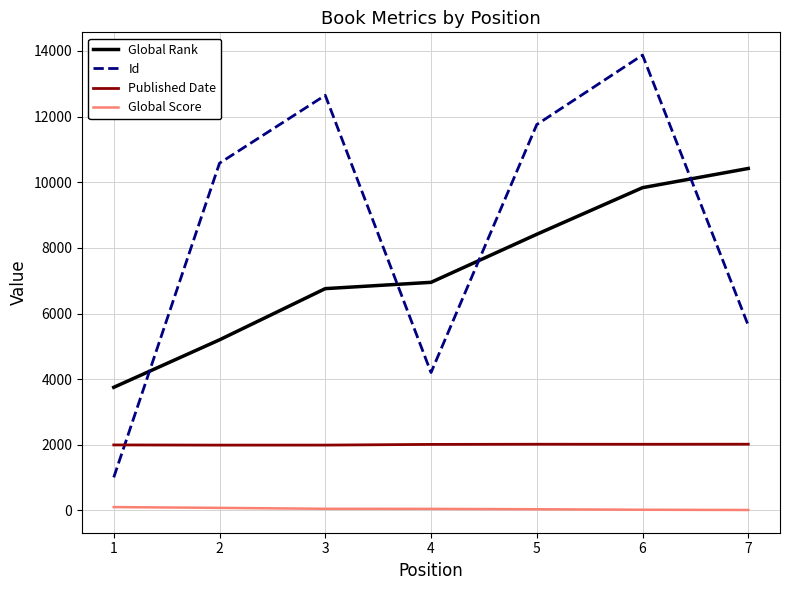

Which series ends up on top after the final intersection of Id and Published Date?

Id